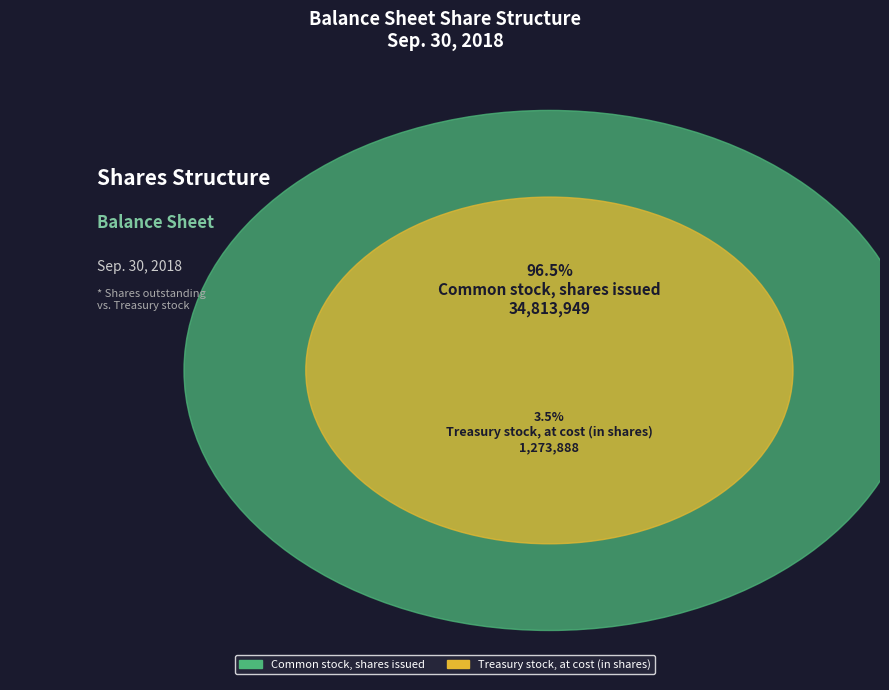

What percentage is the Treasury stock, at cost (in shares) slice, to the nearest percent?

4%